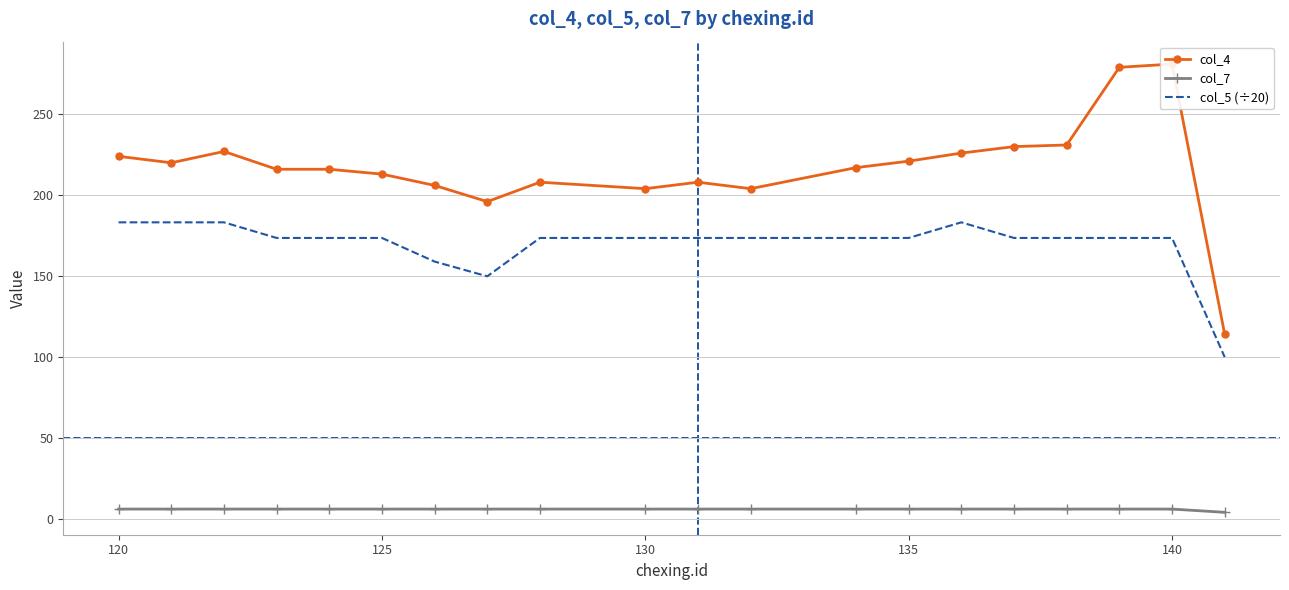

What is the sum of all col_5 (÷20) values?

3397.7